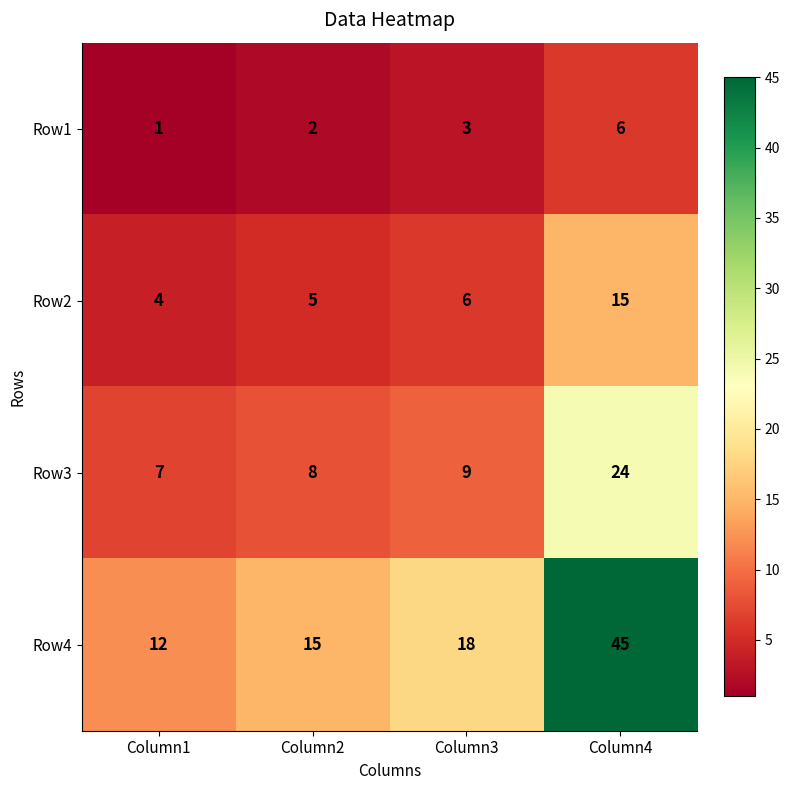

How many distinct data groups are displayed?

4